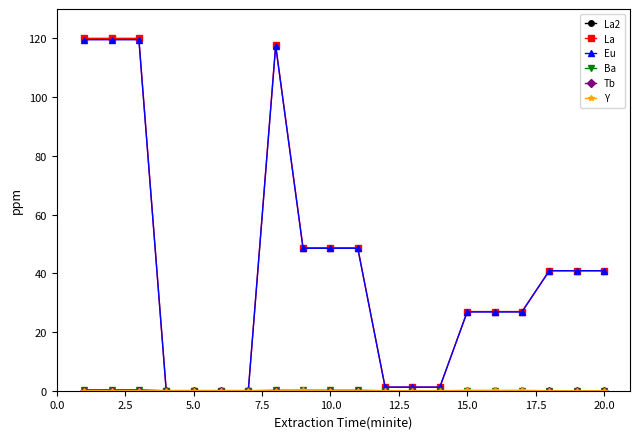

List the series in order of their peak value, highest first.

La, Eu, Ba, Y, La2, Tb